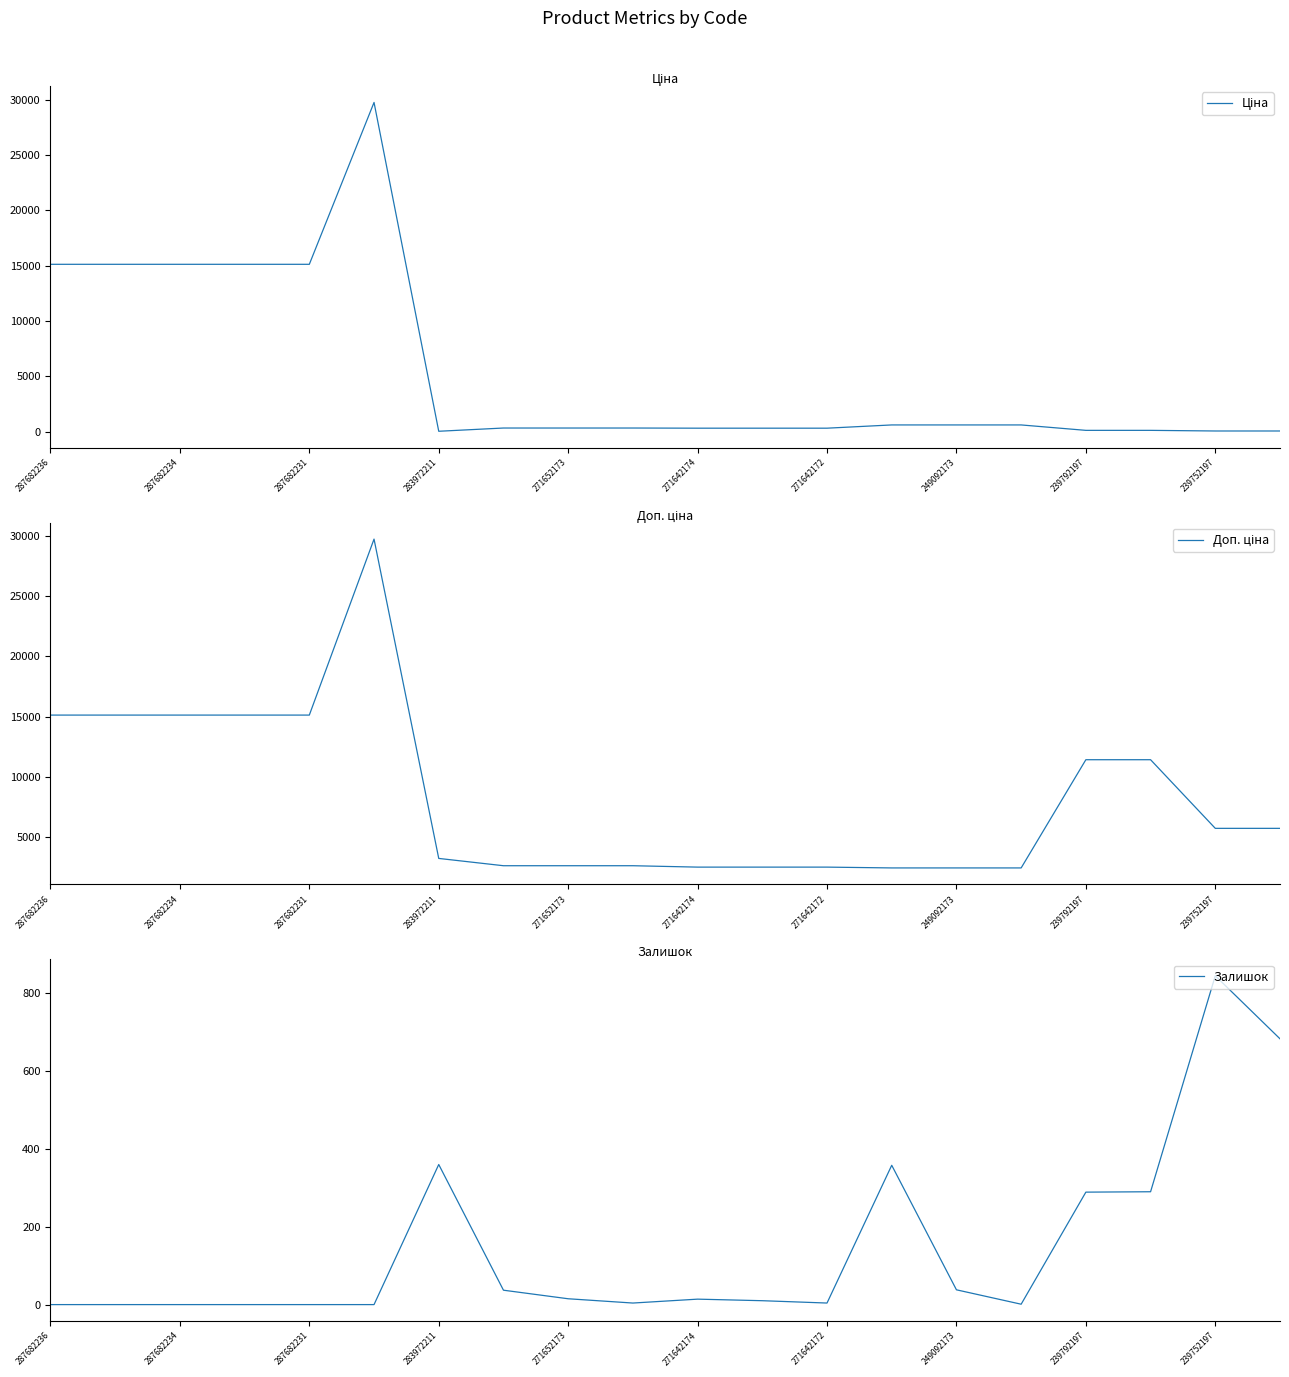

Where is Ціна nearest to the value 14889?

287682236